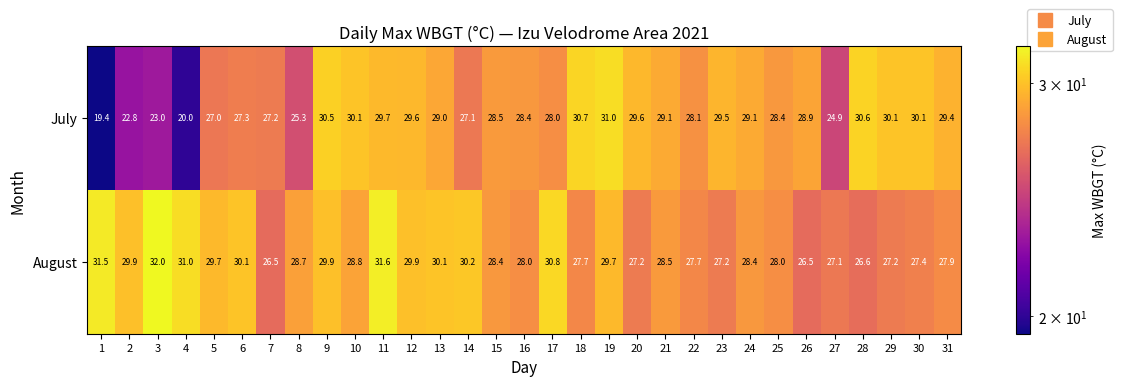

How many distinct data groups are displayed?

2